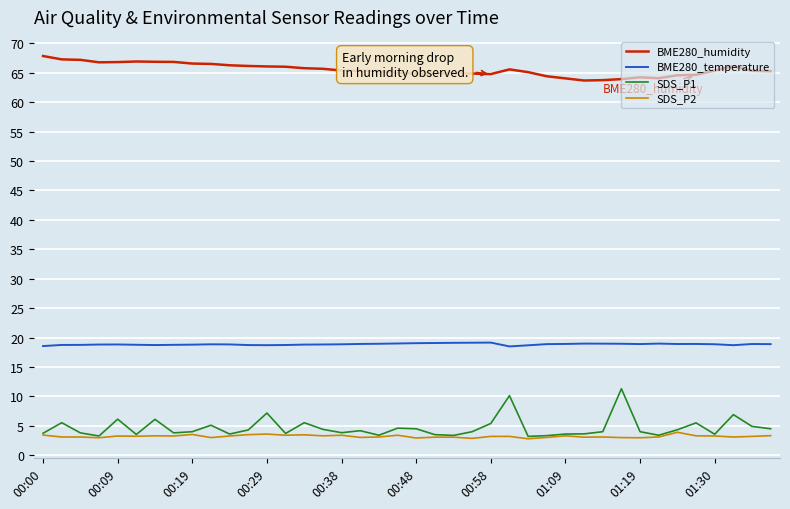

What is the difference between the maximum and second lowest values in the BME280_temperature series?

0.6